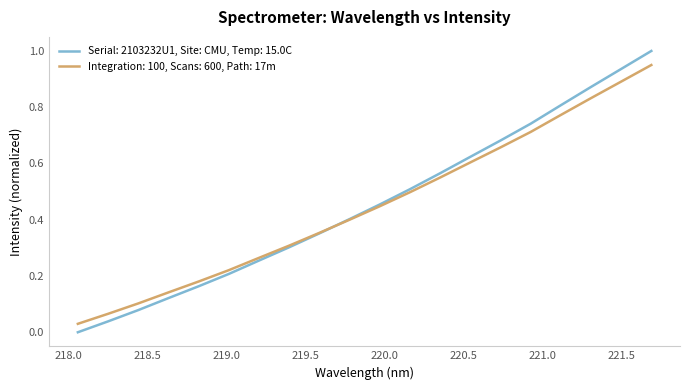

List the series in order of their peak value, highest first.

Serial: 2103232U1, Site: CMU, Temp: 15.0C, Integration: 100, Scans: 600, Path: 17m